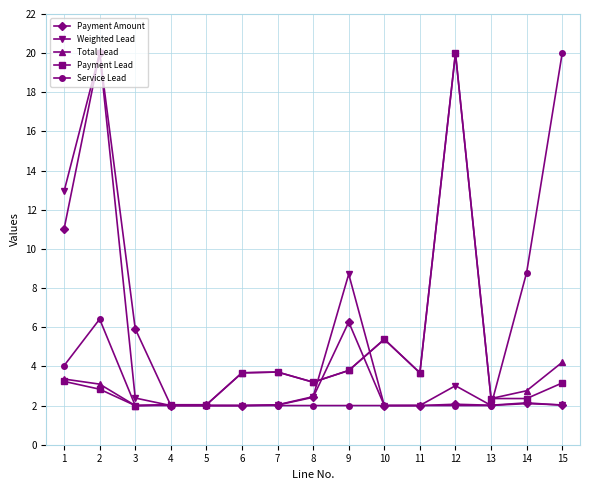

How many lines are shown in the chart?

5